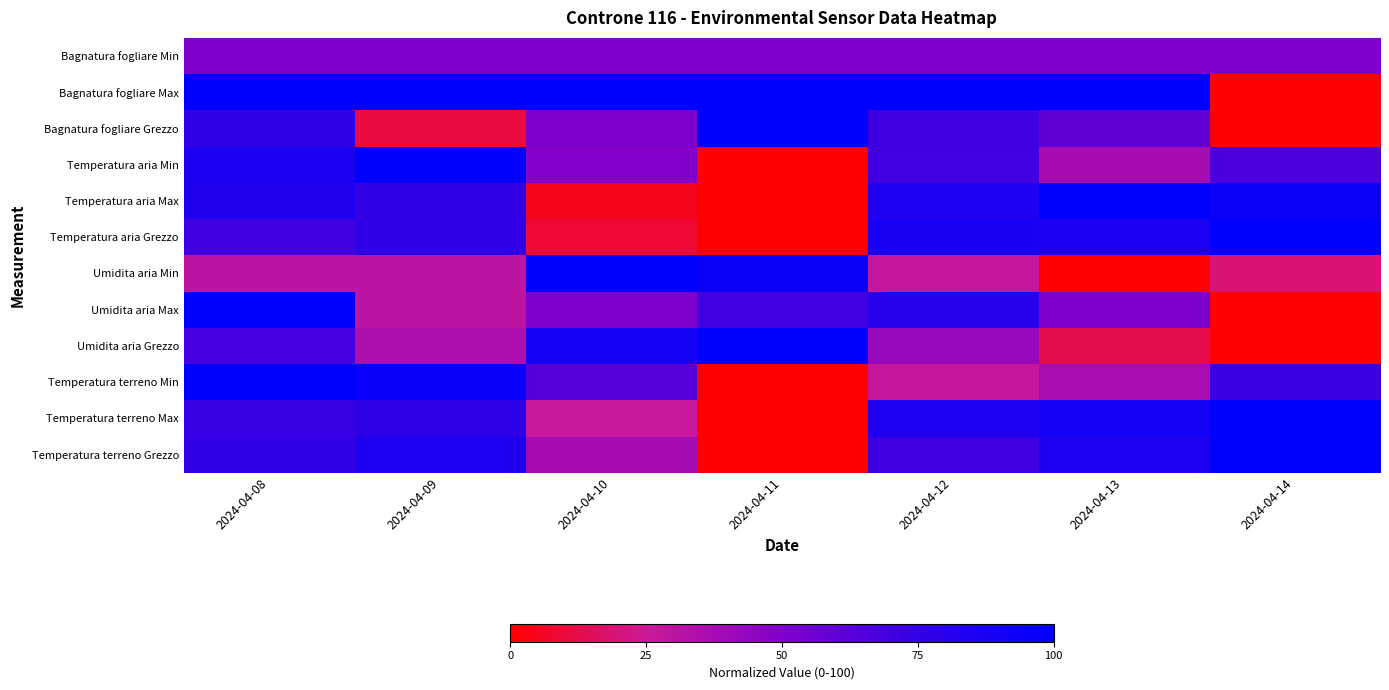

Reading left to right, what are all the values shown in this chart?

Bagnatura fogliare Min: 2024-04-08=50.0	2024-04-09=50.0	2024-04-10=50.0	2024-04-11=50.0	2024-04-12=50.0	2024-04-13=50.0	2024-04-14=50.0
Bagnatura fogliare Max: 2024-04-08=100.0	2024-04-09=100.0	2024-04-10=100.0	2024-04-11=100.0	2024-04-12=100.0	2024-04-13=100.0	2024-04-14=0.0
Bagnatura fogliare Grezzo: 2024-04-08=76.1	2024-04-09=10.6	2024-04-10=50.4	2024-04-11=100.0	2024-04-12=71.8	2024-04-13=60.0	2024-04-14=0.0
Temperatura aria Min: 2024-04-08=86.5	2024-04-09=100.0	2024-04-10=48.6	2024-04-11=0.0	2024-04-12=70.3	2024-04-13=37.8	2024-04-14=67.6
Temperatura aria Max: 2024-04-08=83.5	2024-04-09=74.8	2024-04-10=4.9	2024-04-11=0.0	2024-04-12=84.5	2024-04-13=100.0	2024-04-14=93.2
Temperatura aria Grezzo: 2024-04-08=71.2	2024-04-09=76.3	2024-04-10=8.5	2024-04-11=0.0	2024-04-12=88.1	2024-04-13=86.4	2024-04-14=100.0
Umidita aria Min: 2024-04-08=29.7	2024-04-09=29.7	2024-04-10=100.0	2024-04-11=94.6	2024-04-12=27.0	2024-04-13=0.0	2024-04-14=18.9
Umidita aria Max: 2024-04-08=100.0	2024-04-09=30.0	2024-04-10=50.0	2024-04-11=70.0	2024-04-12=80.0	2024-04-13=50.0	2024-04-14=0.0
Umidita aria Grezzo: 2024-04-08=69.5	2024-04-09=35.3	2024-04-10=89.8	2024-04-11=100.0	2024-04-12=41.7	2024-04-13=12.8	2024-04-14=0.0
Temperatura terreno Min: 2024-04-08=100.0	2024-04-09=95.5	2024-04-10=63.6	2024-04-11=0.0	2024-04-12=27.3	2024-04-13=36.4	2024-04-14=72.7
Temperatura terreno Max: 2024-04-08=73.6	2024-04-09=77.4	2024-04-10=26.4	2024-04-11=0.0	2024-04-12=84.9	2024-04-13=90.6	2024-04-14=100.0
Temperatura terreno Grezzo: 2024-04-08=75.0	2024-04-09=84.4	2024-04-10=37.5	2024-04-11=0.0	2024-04-12=71.9	2024-04-13=84.4	2024-04-14=100.0